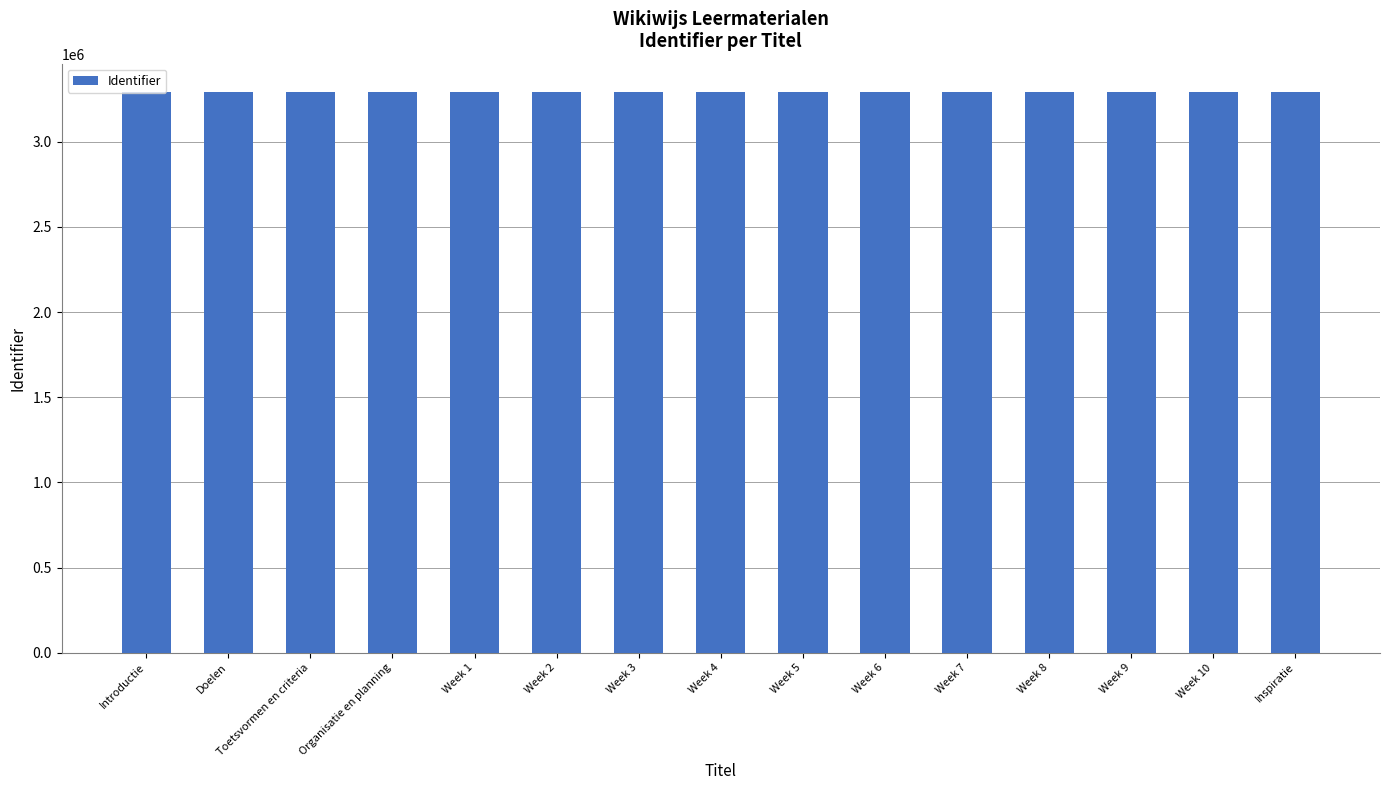

What is the label of the 3rd bar from the right?

Week 9